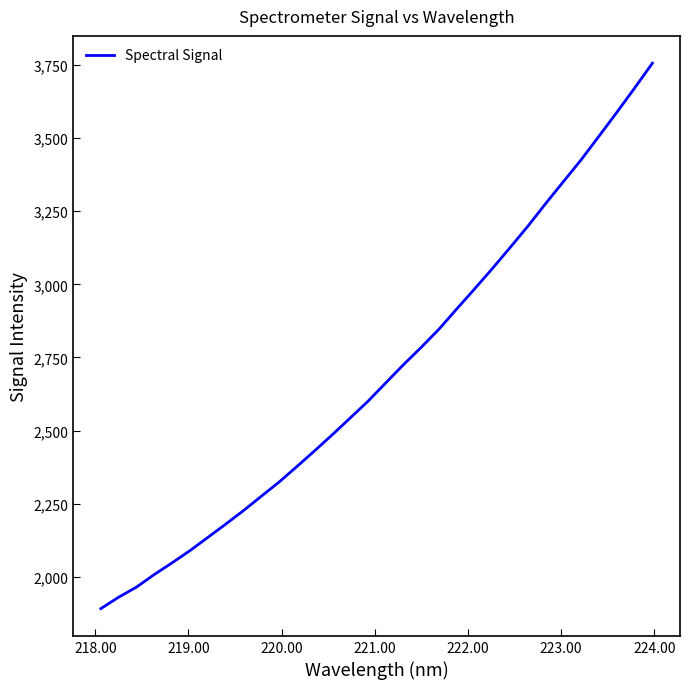

What is the difference between the maximum and minimum values?

1864.5